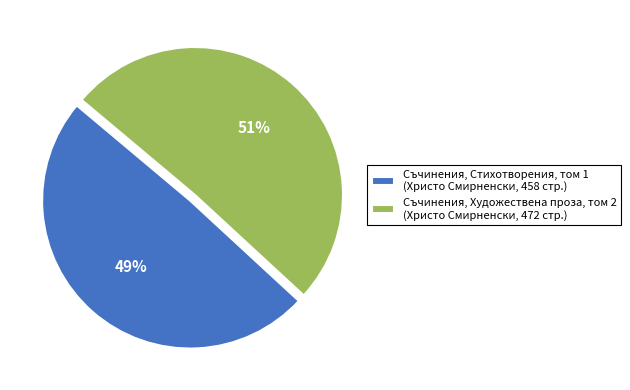

To the nearest percent, what is the difference between the Съчинения, Стихотворения, том 1 (Христо Смирненски, 458 стр.) and Съчинения, Художествена проза, том 2 (Христо Смирненски, 472 стр.) slice percentages?

2%